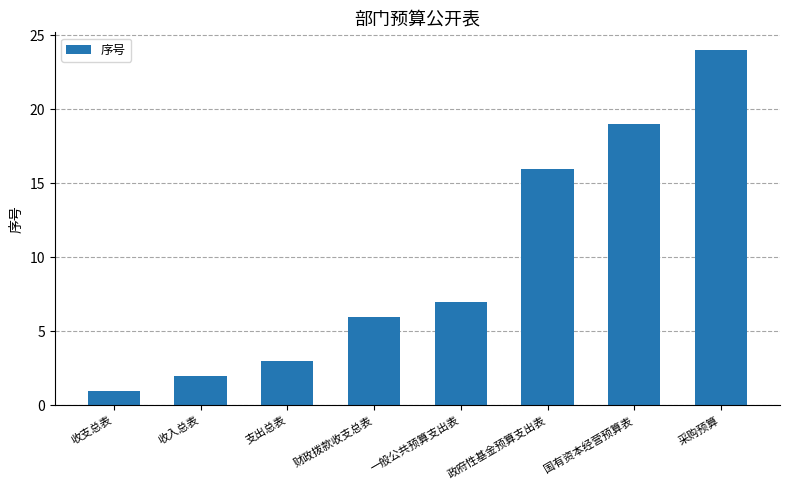

What is the difference between the second highest and second lowest values?

17